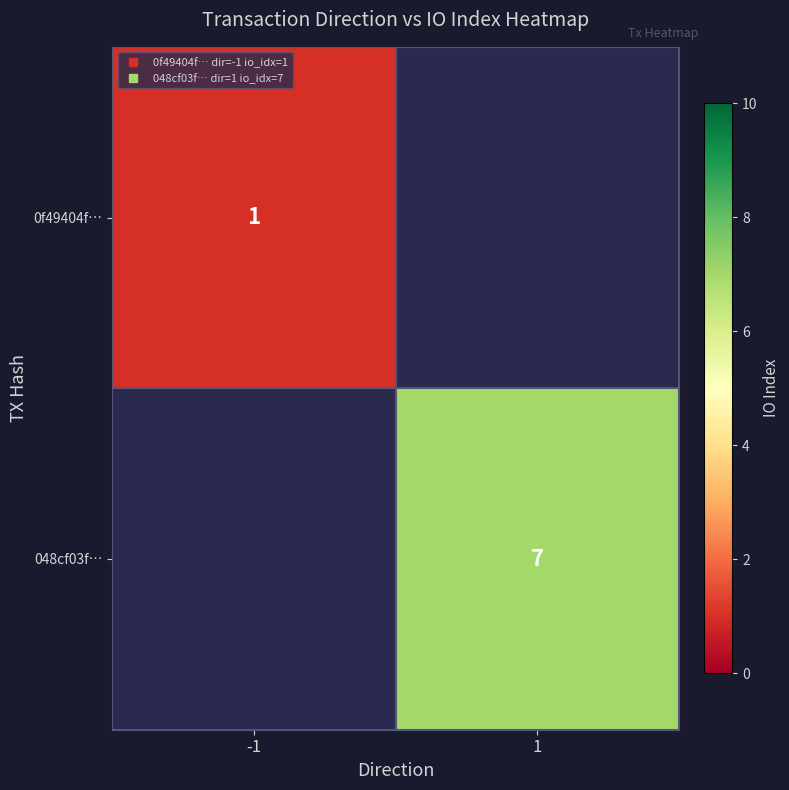

Rank the series by their average value, from lowest to highest.

0f49404f…, 048cf03f…